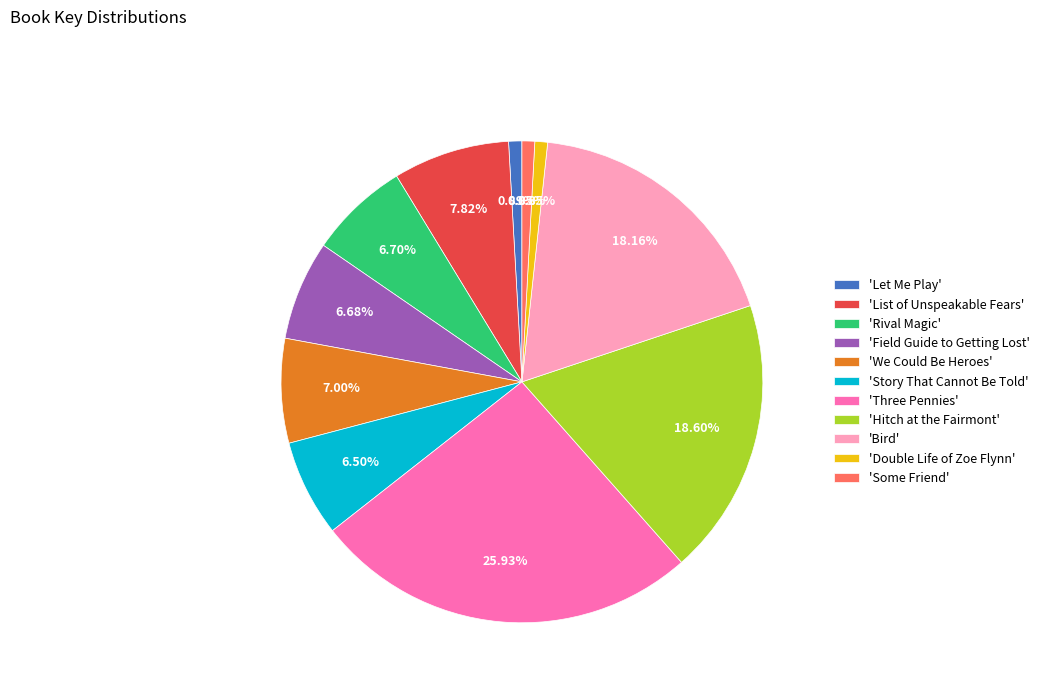

Is the sum of 'Let Me Play' and 'Field Guide to Getting Lost' greater than half?

No